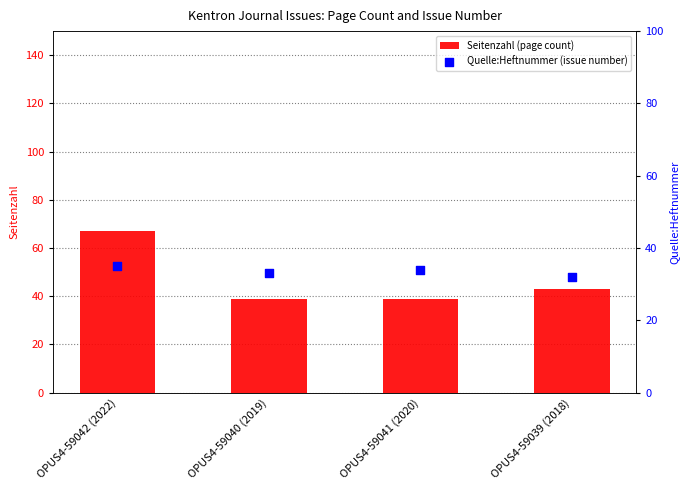

Which series has the widest spread of Y values?

Seitenzahl (page count)